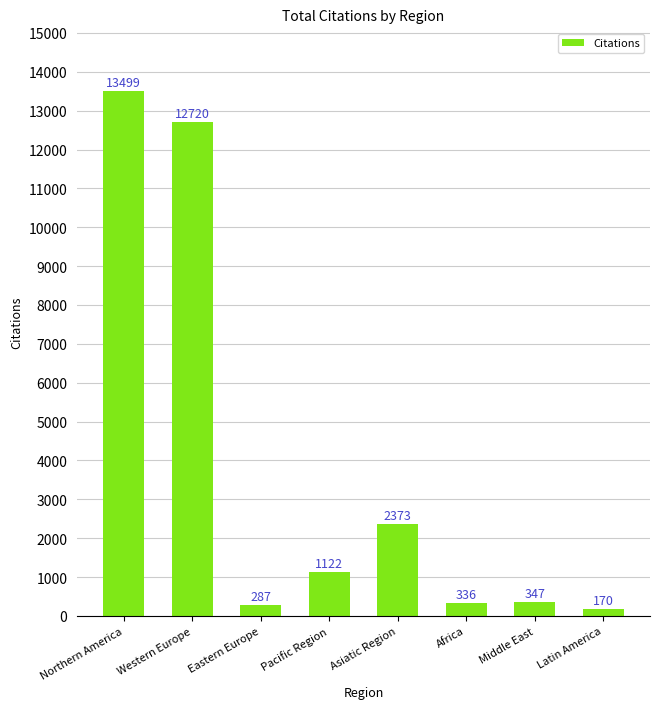

What is the maximum value shown in the chart?

13499